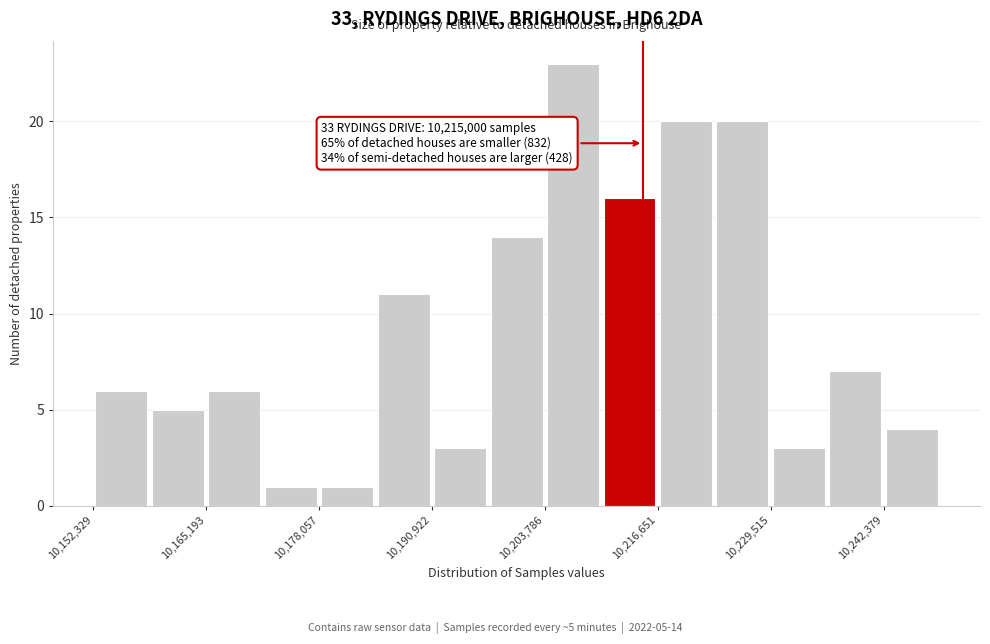

Around what value on the x-axis is the tallest bar? Give the approximate position of its centre, as read against the axis.

10208000